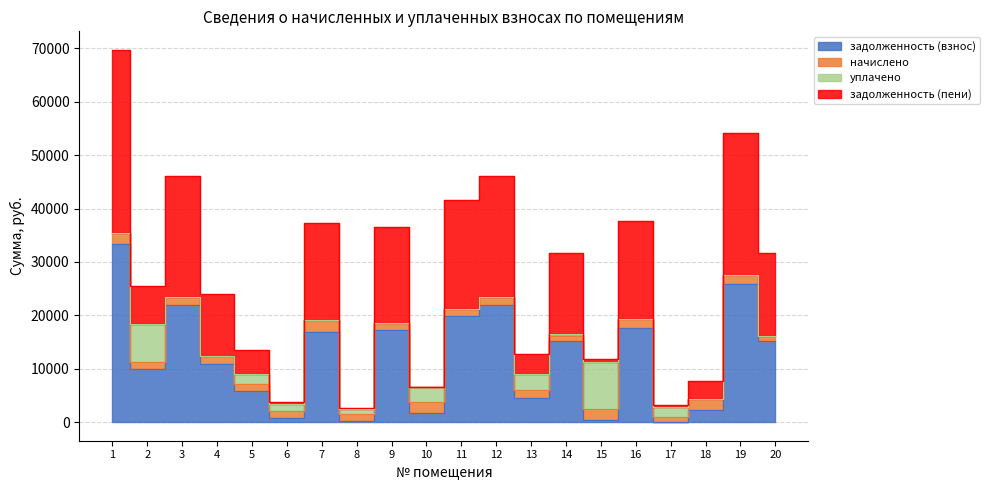

Between 14 and 5, which is larger?

14